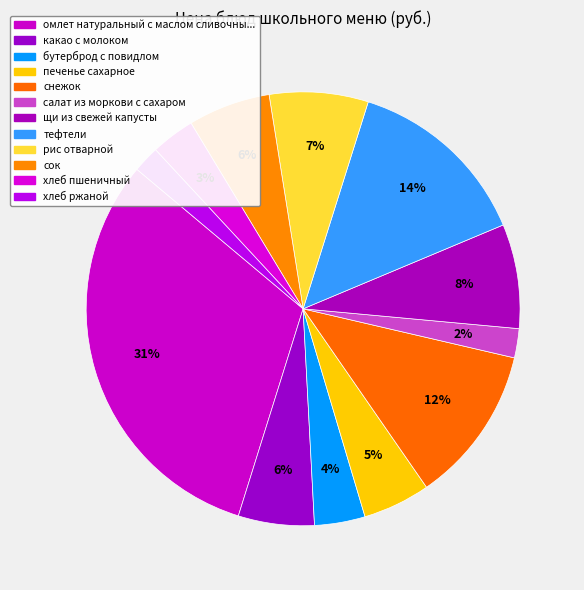

Does any single category account for the majority?

No